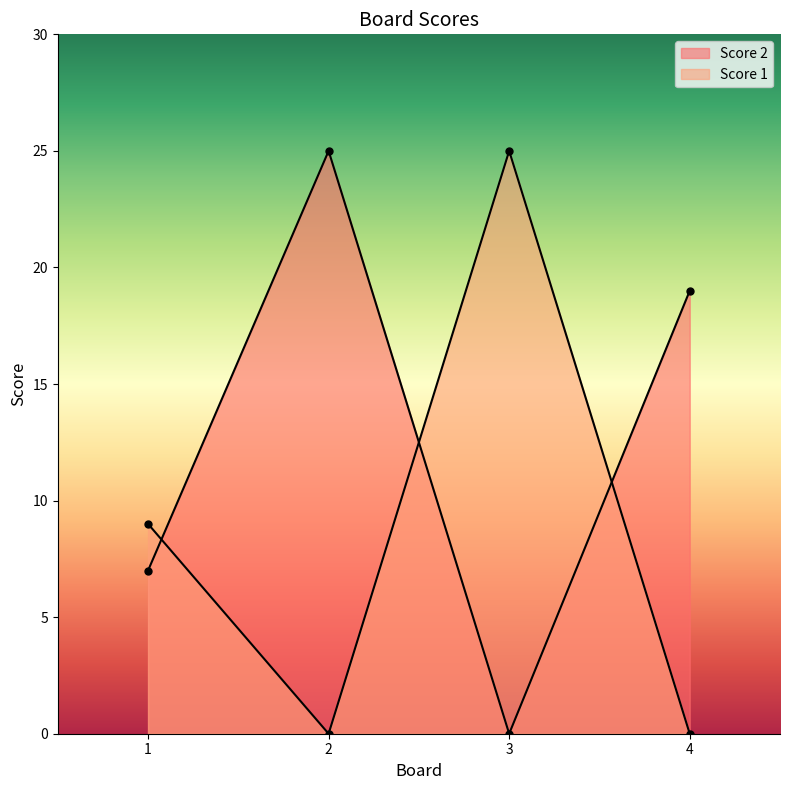

At which category does Score 1 reach its first local peak?

3